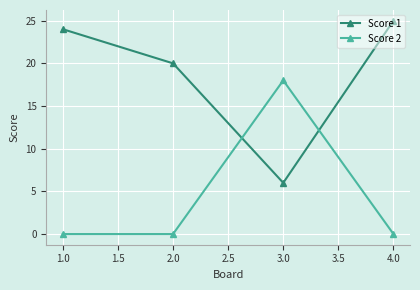

What is the value of the Score 1 point at the 2nd from the left?

20